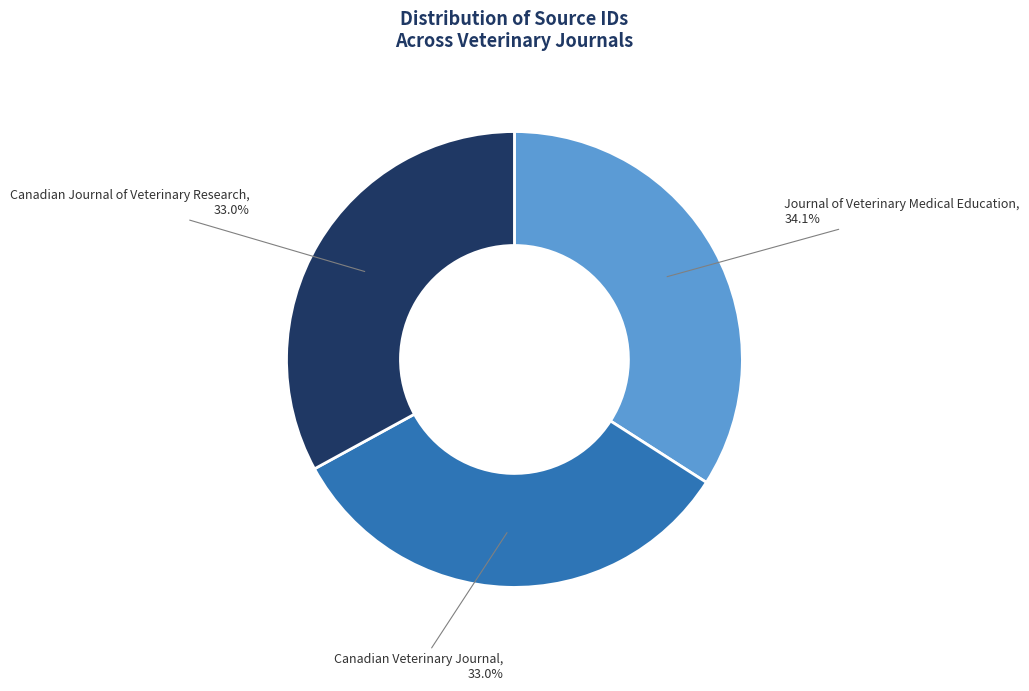

To the nearest percent, what portion does Canadian Journal of Veterinary Research represent?

33%